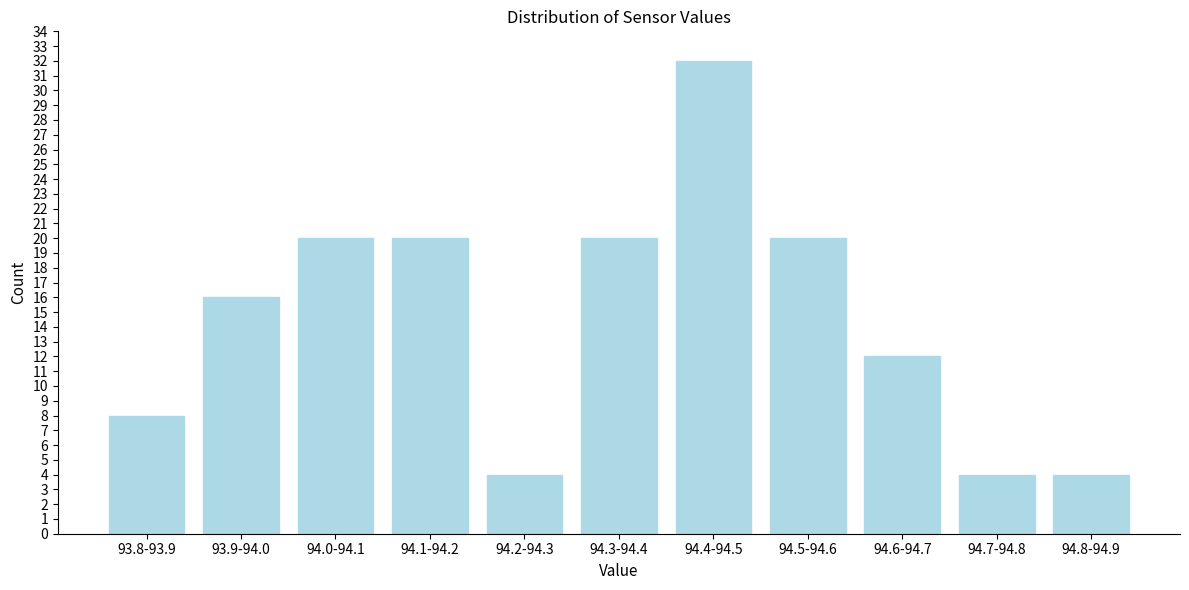

Reading left to right, what are all the values shown in this chart?

93.8-93.9=8	93.9-94.0=16	94.0-94.1=20	94.1-94.2=20	94.2-94.3=4	94.3-94.4=20	94.4-94.5=32	94.5-94.6=20	94.6-94.7=12	94.7-94.8=4	94.8-94.9=4